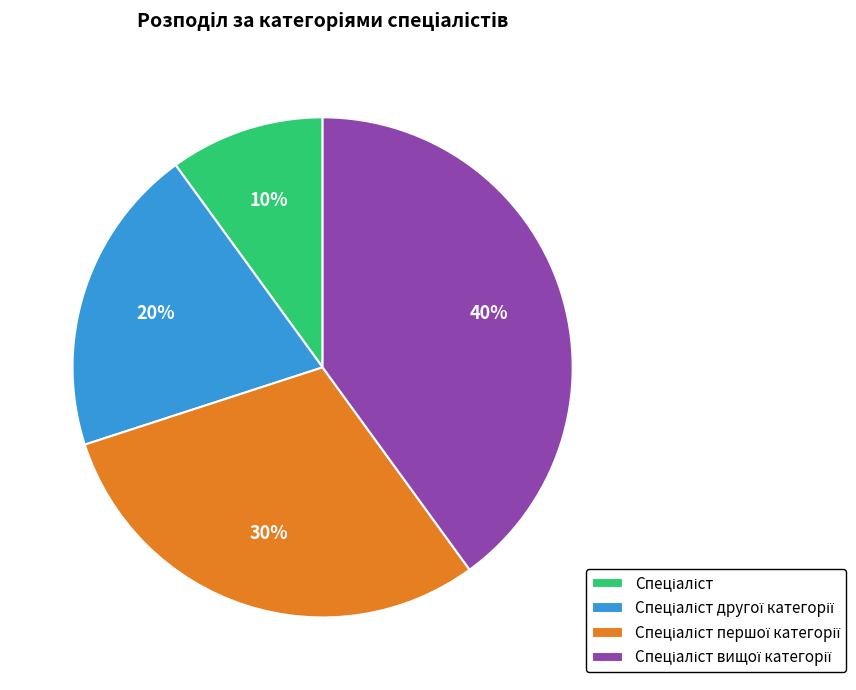

Is there a majority slice in this chart?

No